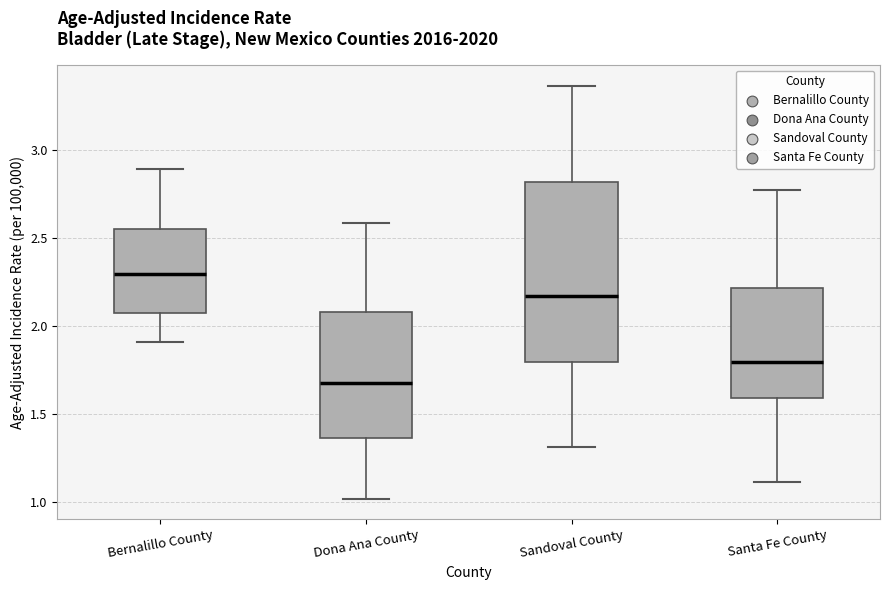

Where is the upper edge of the box for Bernalillo County on the y-axis? The values are not printed on the chart, so give them approximately, as read against the axis.

2.55